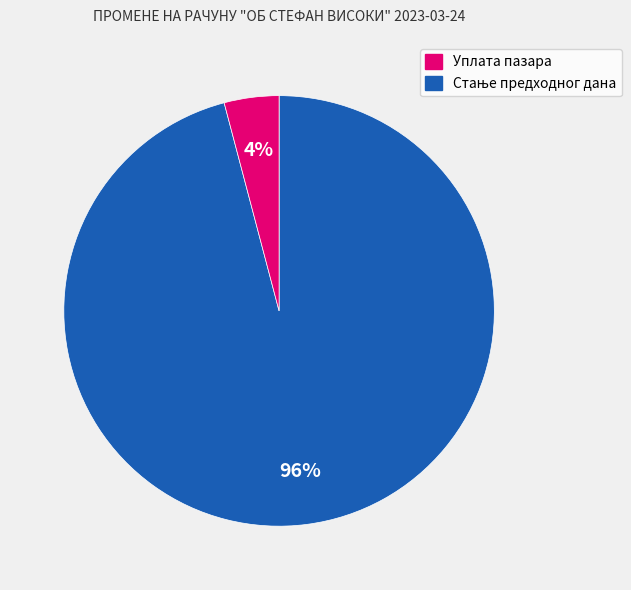

Does any single category account for the majority?

Yes